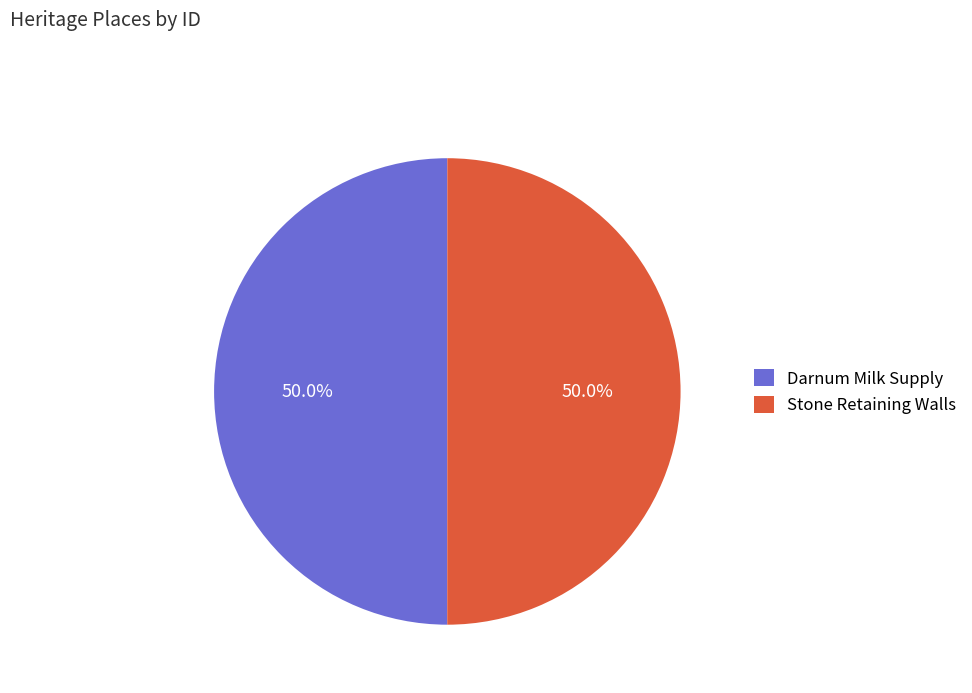

To the nearest percent, what portion does Darnum Milk Supply represent?

50%